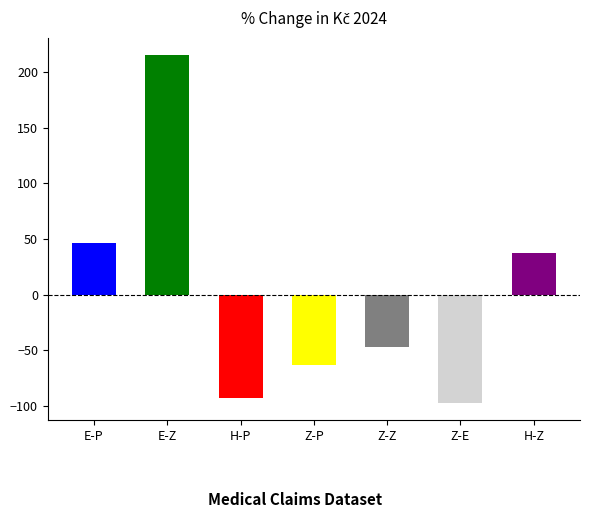

Count the number of data series in this chart.

1